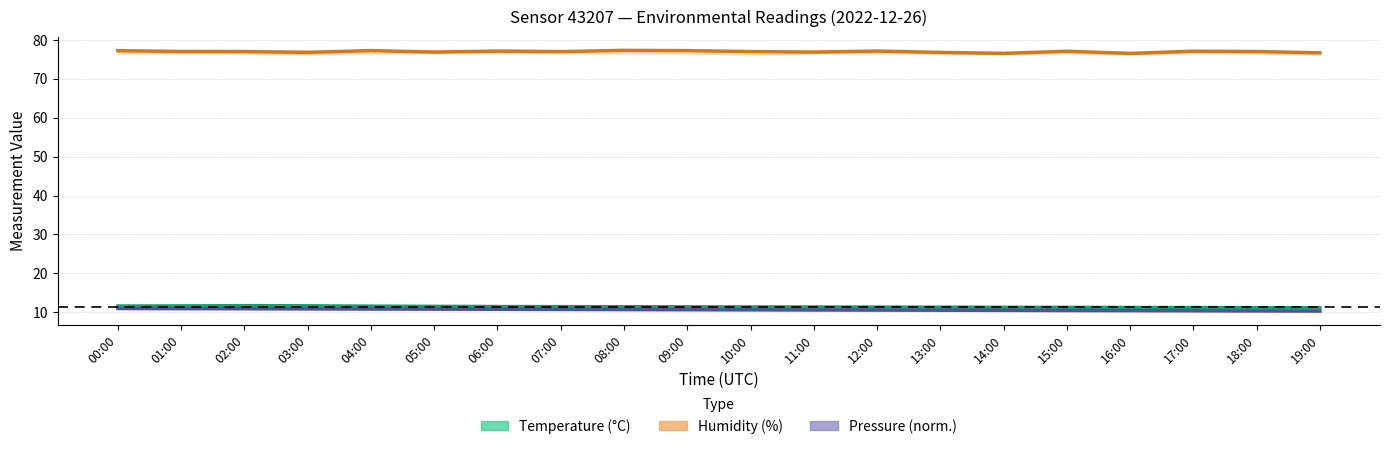

At which label does Humidity (%) reach its peak?

08:00